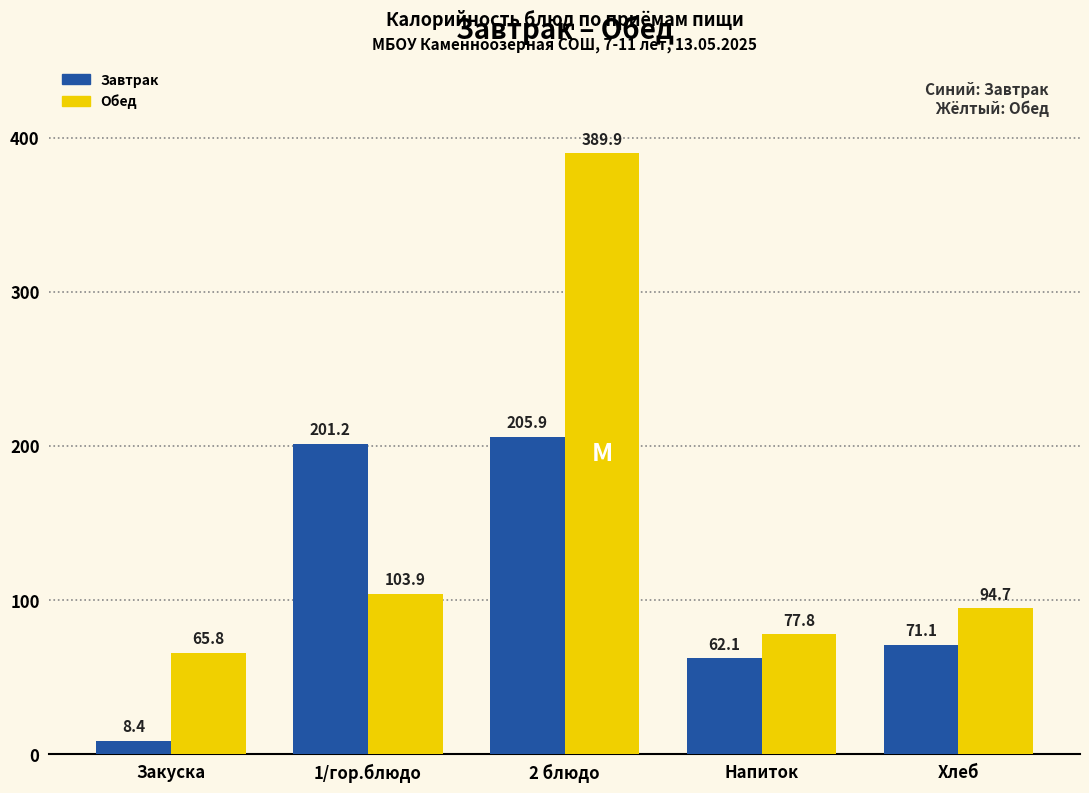

Count the number of data series in this chart.

2